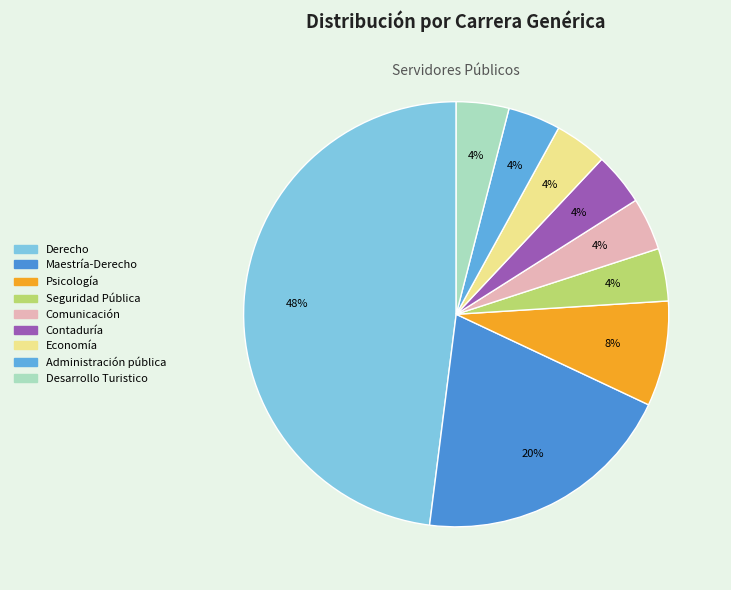

Is there any slice that represents more than half of the pie?

No